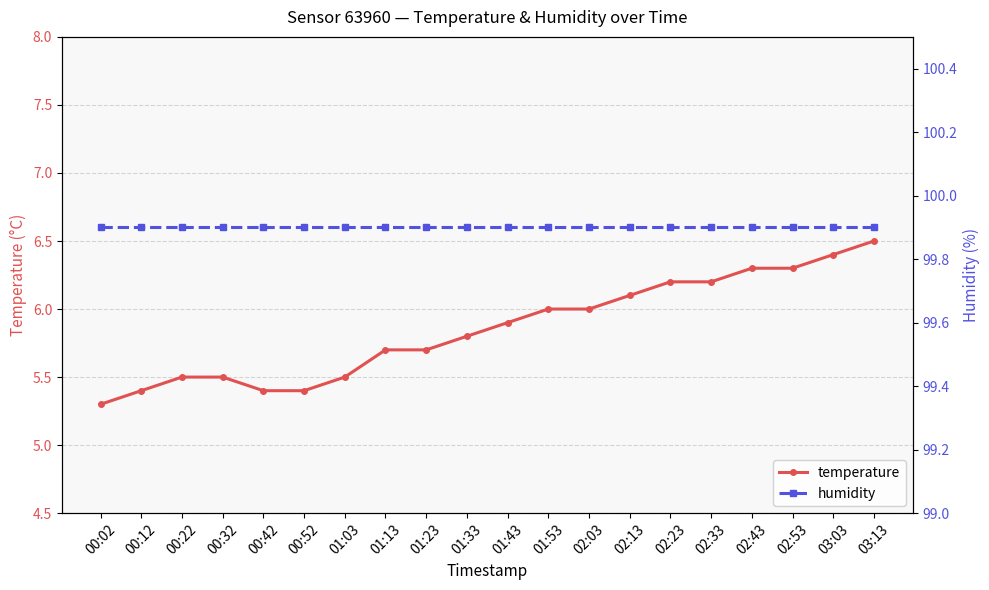

What is the value of the temperature point at the 3rd from the left?

5.5